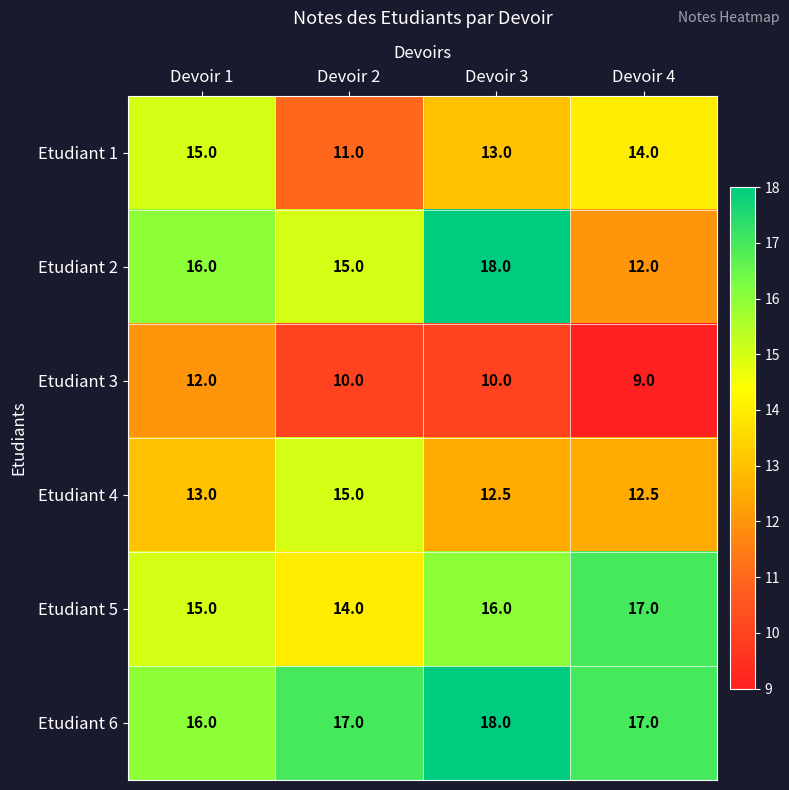

At which category is the sum across all series the highest?

Devoir 3